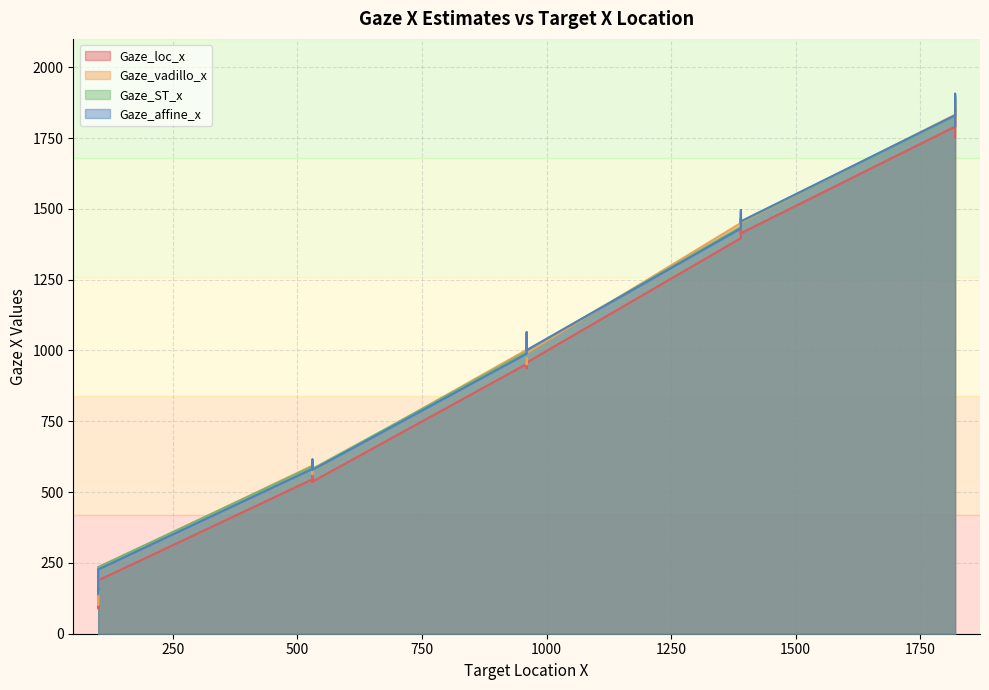

Rank the categories by Gaze_vadillo_x value from highest to lowest.

1820, 1820, 1820, 1820, 1820, 1390, 1390, 1390, 1390, 1390, 960, 960, 960, 960, 960, 530, 530, 530, 530, 530, 100, 100, 100, 100, 100